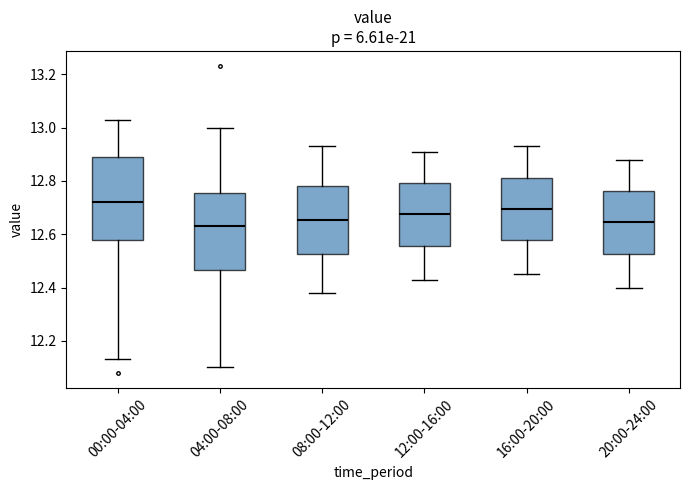

Where does the lower whisker of the box for 20:00-24:00 end on the y-axis? The values are not printed on the chart, so give them approximately, as read against the axis.

12.40